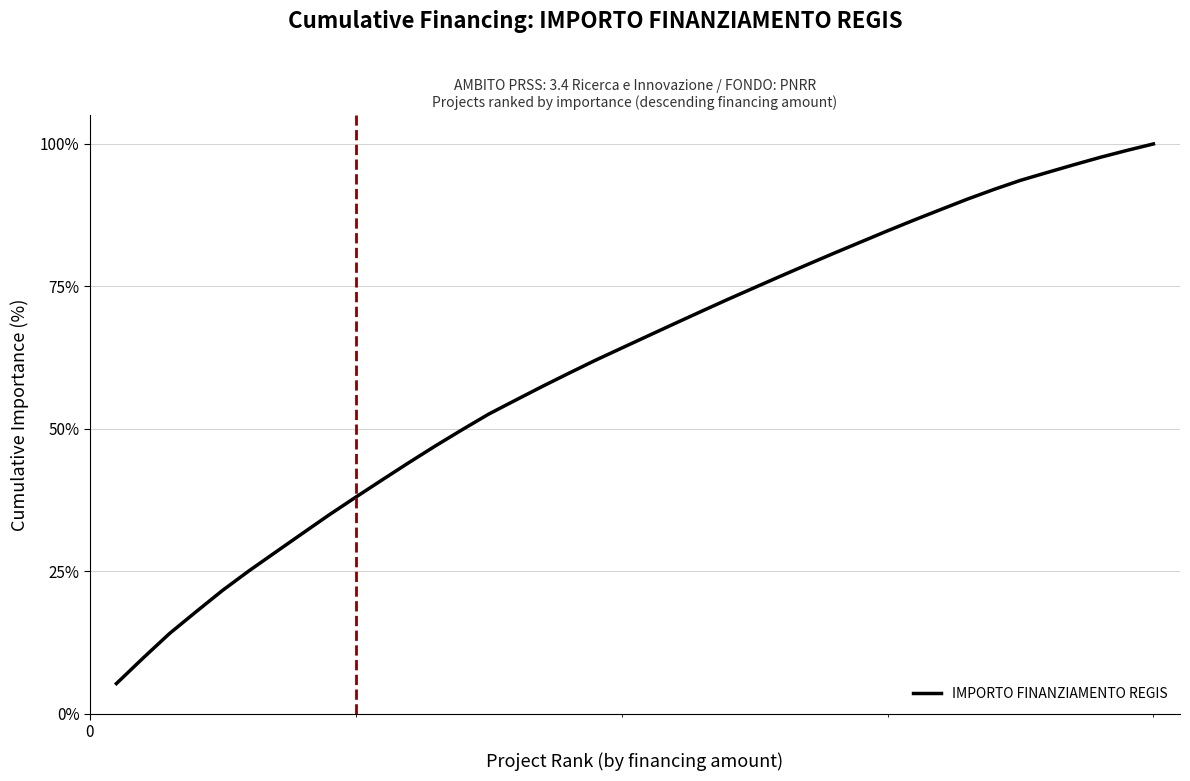

Is this an area chart (filled region under the line)?

No